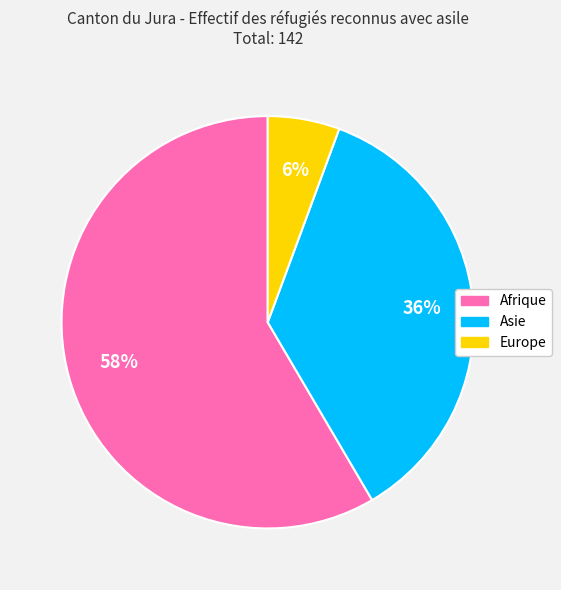

Do Afrique and Asie together represent more than half of the pie?

Yes